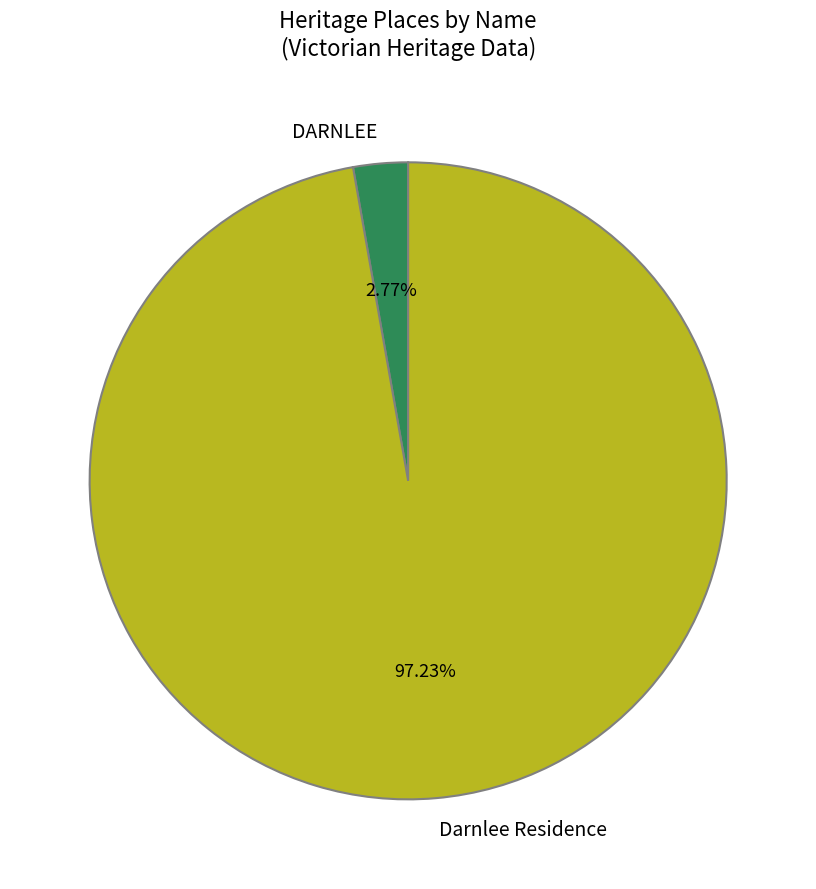

To the nearest percent, what is the average slice percentage?

50%